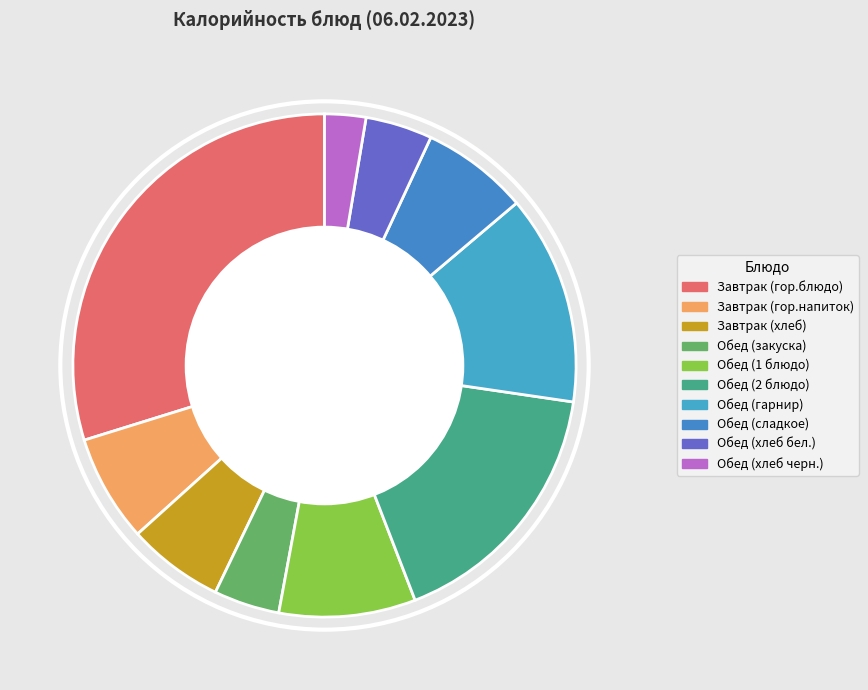

What percentage is the Обед (хлеб бел.) slice, to the nearest percent?

4%